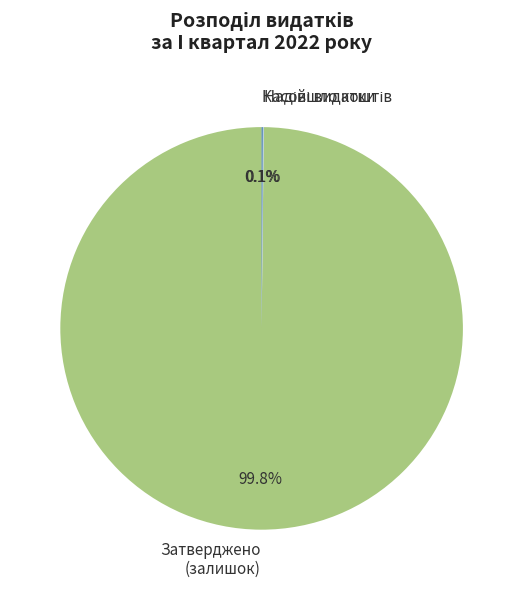

What portion of the pie excludes Затверджено (залишок)?

0.2%